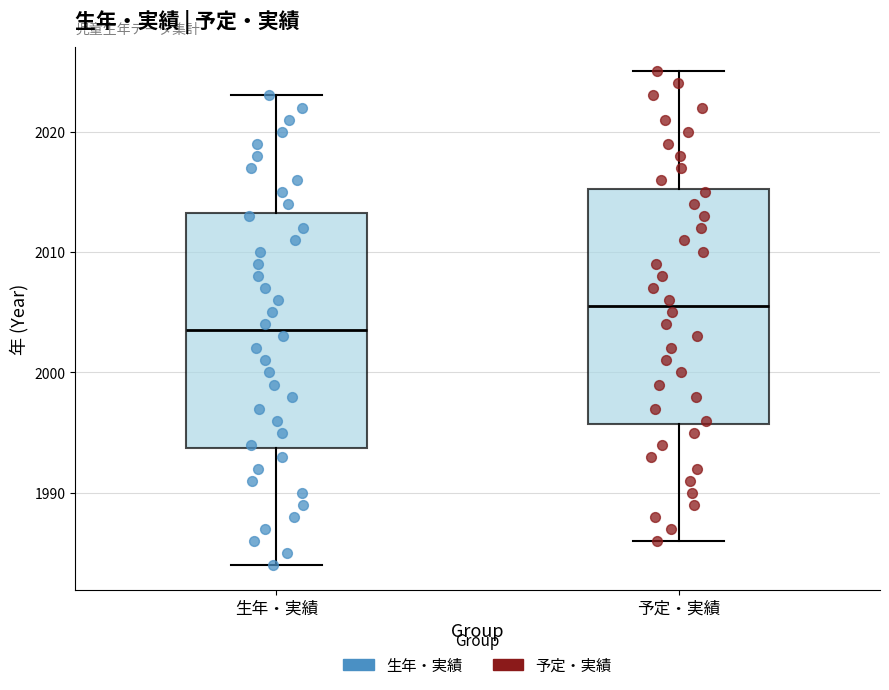

Reading left to right, read every box against the y-axis: the position of its median line, the range the box covers, and the ends of its whiskers. The values are not printed on the chart, so give them approximately, as read against the axis.

生年・実績: median 2004, box 1994 to 2013, whiskers 1984 to 2023
予定・実績: median 2006, box 1996 to 2015, whiskers 1986 to 2025